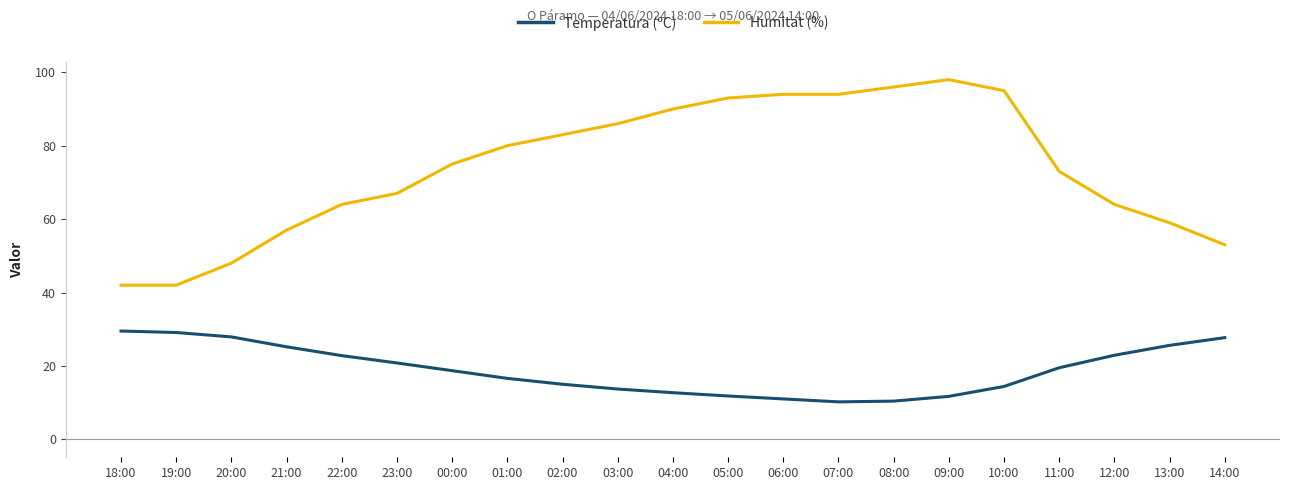

Rank the series by their average value, from lowest to highest.

Temperatura (ºC), Humitat (%)